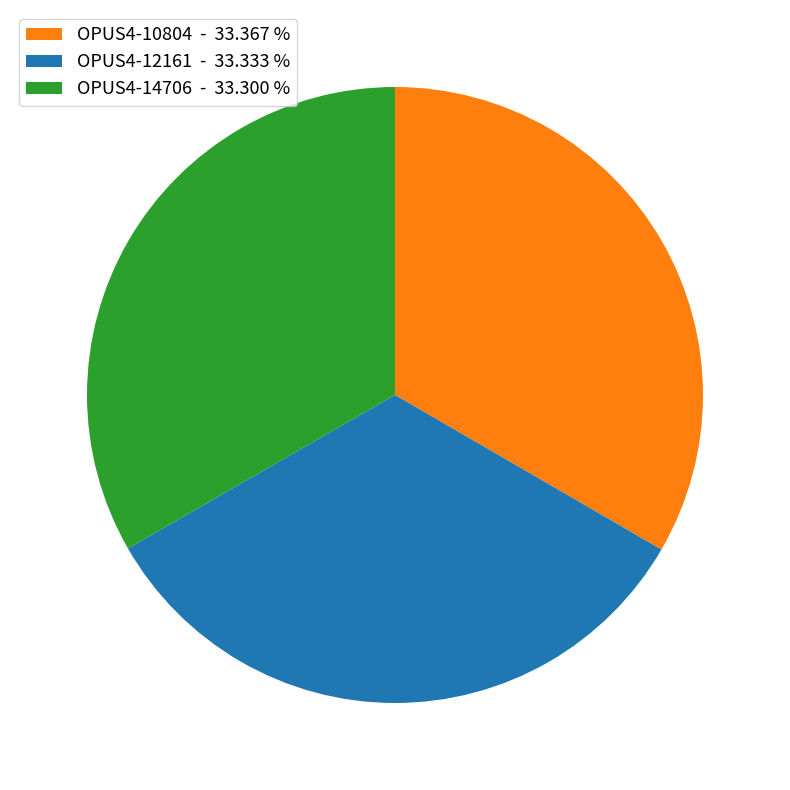

Approximately how many times larger is the value at OPUS4-10804 - 33.367 % compared to OPUS4-12161 - 33.333 %?

1.0